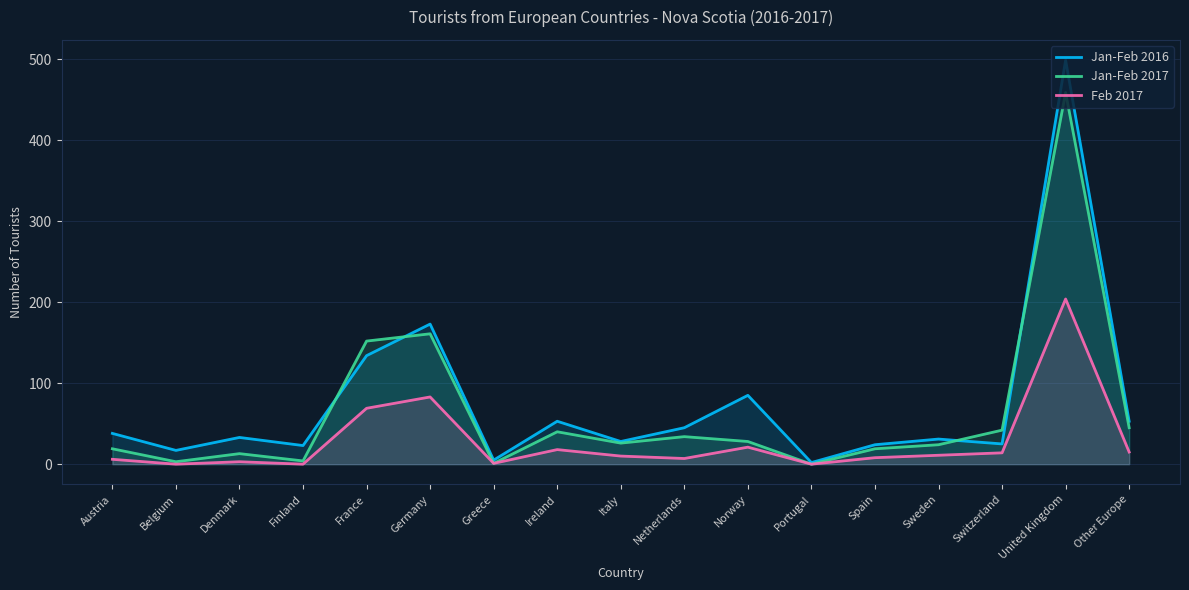

Reading left to right, what are all the values shown in this chart?

Jan-Feb 2016: Austria=38	Belgium=17	Denmark=33	Finland=23	France=134	Germany=173	Greece=5	Ireland=53	Italy=28	Netherlands=45	Norway=85	Portugal=2	Spain=24	Sweden=31	Switzerland=25	United Kingdom=499	Other Europe=53
Jan-Feb 2017: Austria=19	Belgium=3	Denmark=13	Finland=4	France=152	Germany=161	Greece=1	Ireland=40	Italy=26	Netherlands=34	Norway=28	Portugal=0	Spain=19	Sweden=24	Switzerland=42	United Kingdom=459	Other Europe=45
Feb 2017: Austria=6	Belgium=0	Denmark=3	Finland=0	France=69	Germany=83	Greece=1	Ireland=18	Italy=10	Netherlands=7	Norway=21	Portugal=0	Spain=8	Sweden=11	Switzerland=14	United Kingdom=204	Other Europe=15